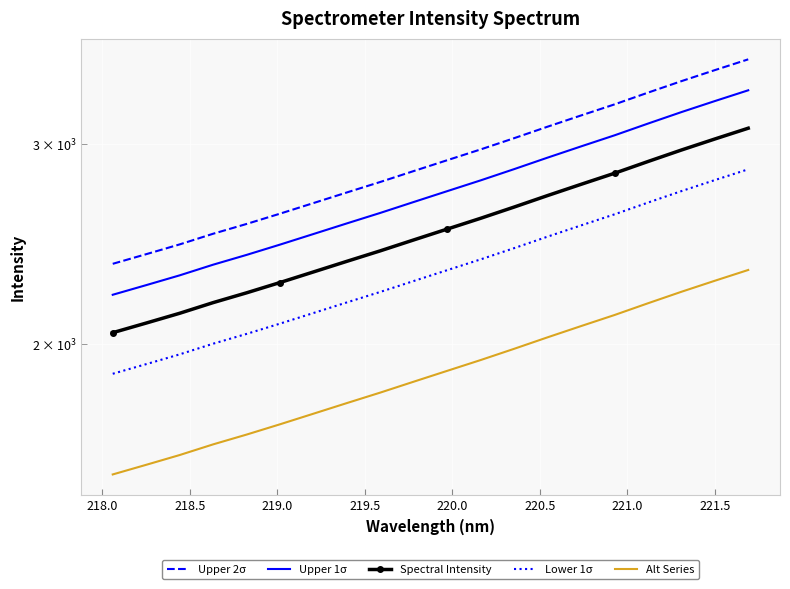

True or false: Alt Series has a value of 830.0 at 19.

False